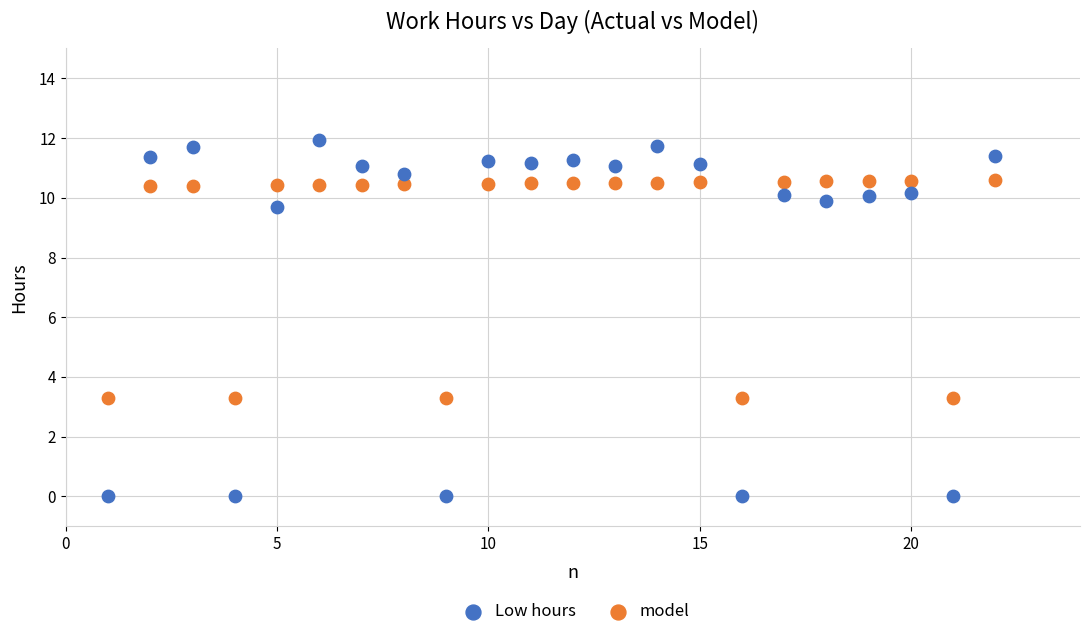

Which series has the widest spread of Y values?

Low hours